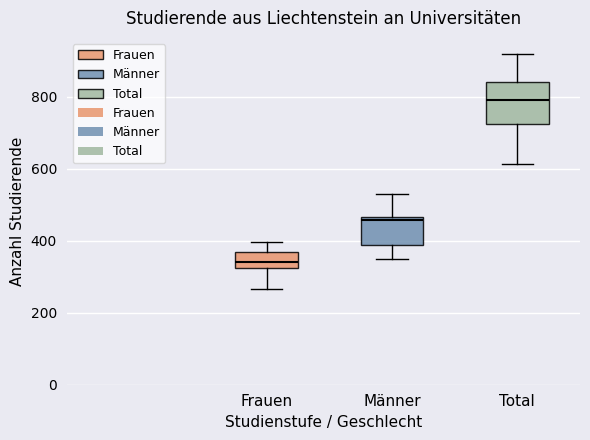

Reading left to right, transcribe this box plot: for each box, give where its median line is, the range the box spans, and where its two whiskers end, as read against the y-axis. The values are not printed on the chart, so give them approximately, as read against the axis.

Frauen: median 340, box 320 to 360, whiskers 260 to 400
Männer: median 460 (just below the box's upper edge), box 380 to 460, whiskers 340 to 540
Total: median 800, box 720 to 840, whiskers 620 to 920